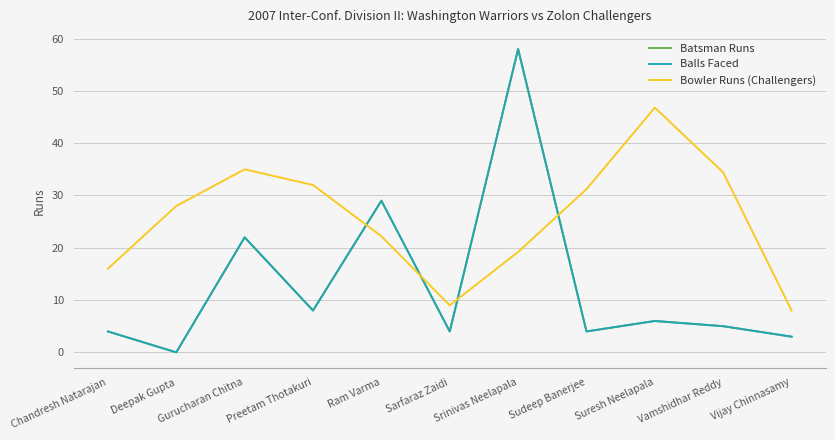

Does the chart have visible grid lines?

Yes